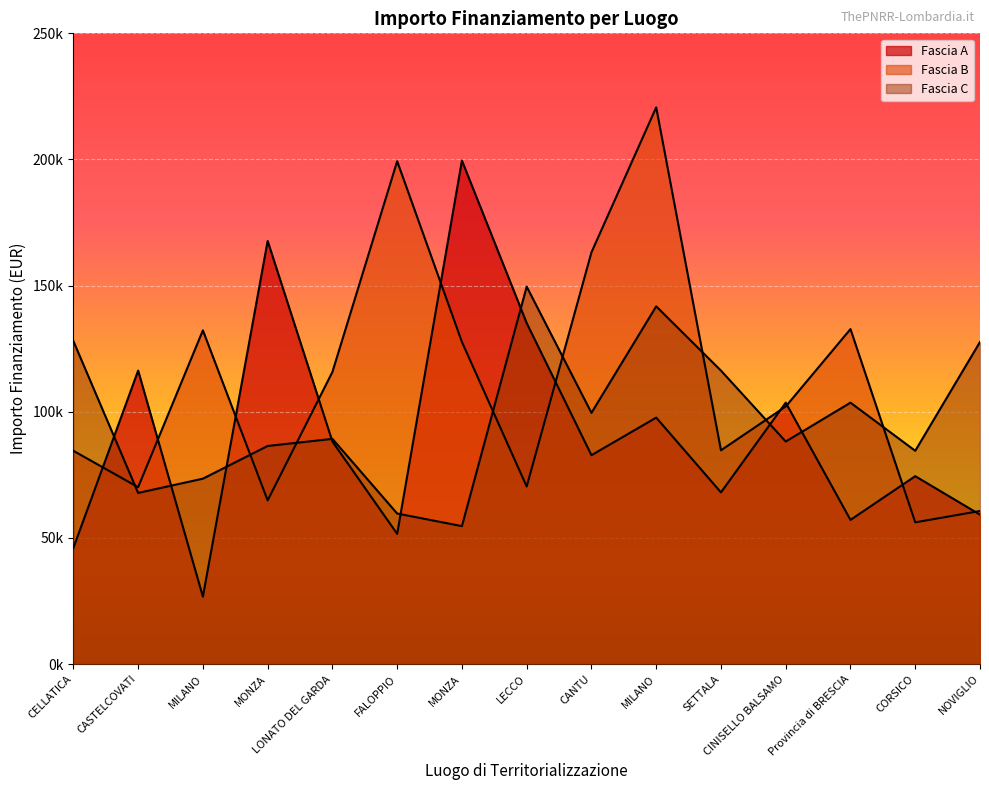

Reading left to right, transcribe all the data shown in this chart.

Fascia A: 46044.5	116324.6	26730.0	167724.8	88213.8	51620.1	199567.7	135157.2	82798.6	97694.9	68057.8	103619.9	57160.7	74486.0	59229.0
Fascia B: 84538.8	70120.9	132279.7	64886.6	115789.8	199303.9	127674.8	70397.4	163198.8	220663.0	84744.5	102092.5	132781.0	56181.6	60687.8
Fascia C: 128032.6	67843.7	73496.1	86448.2	89266.3	59681.5	54682.1	149604.4	99582.8	141794.5	116324.6	88213.8	103619.9	84538.8	127674.8